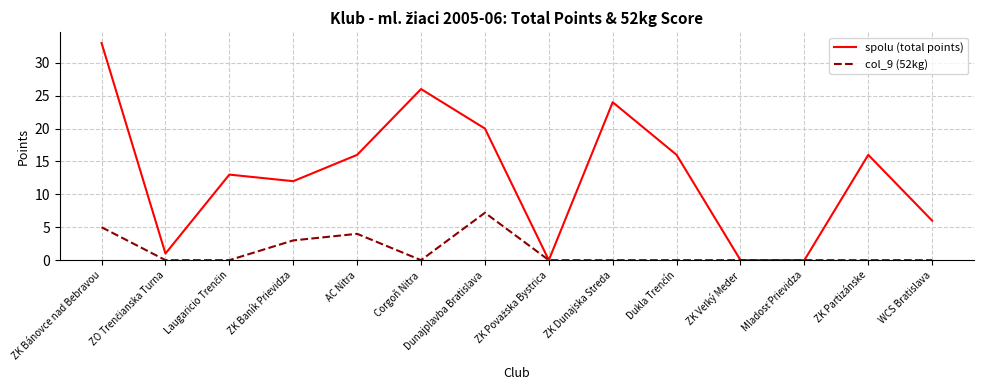

Read the col_9 (52kg) value at Dunajplavba Bratislava.

7.2